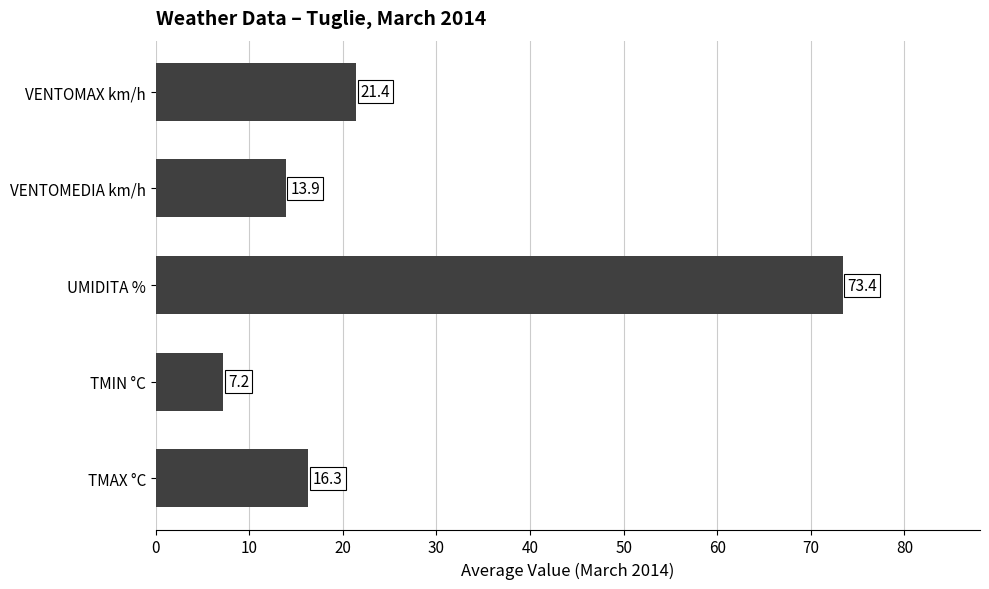

Reading bottom to top, extract all data points from this chart.

16.3	7.2	73.4	13.9	21.4